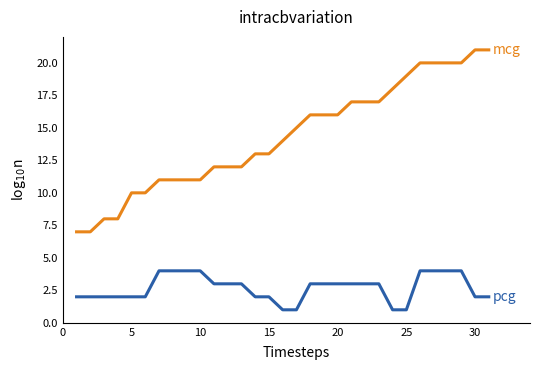

What is the maximum value shown in the chart?

21